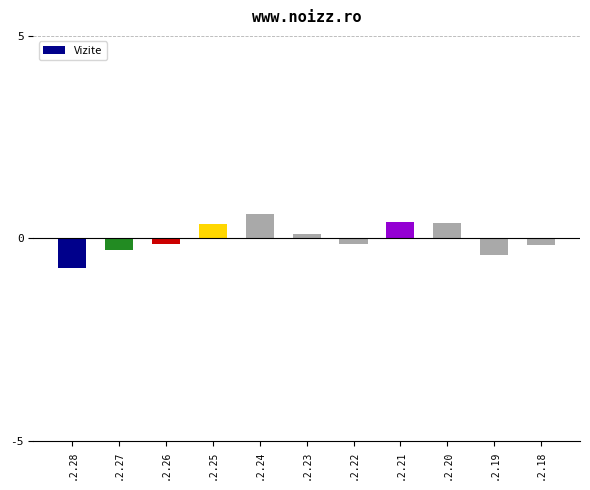

Where does the data first go above -126?

.2.25